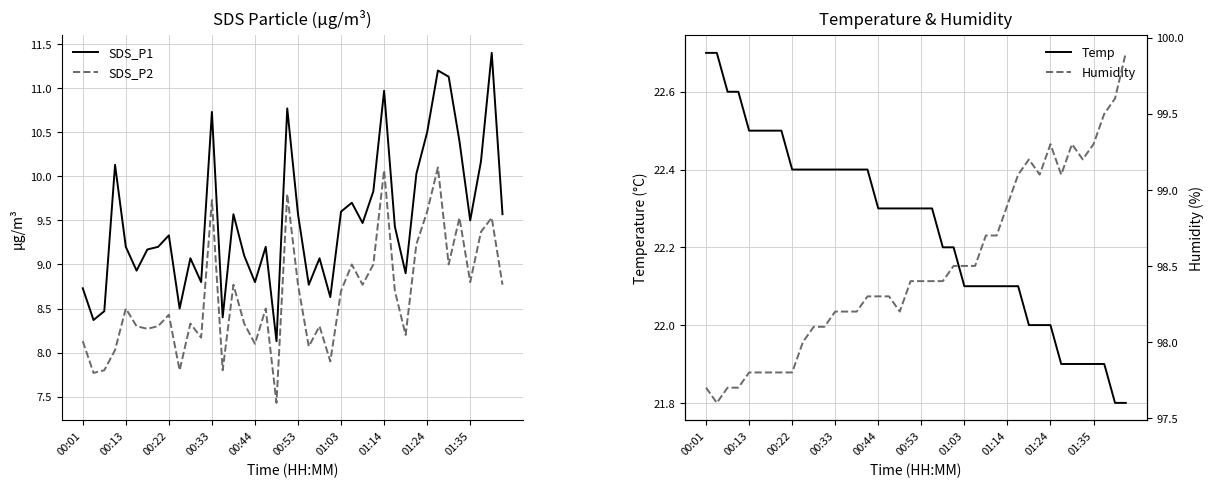

True or false: Humidity and Temp cross at least once.

False